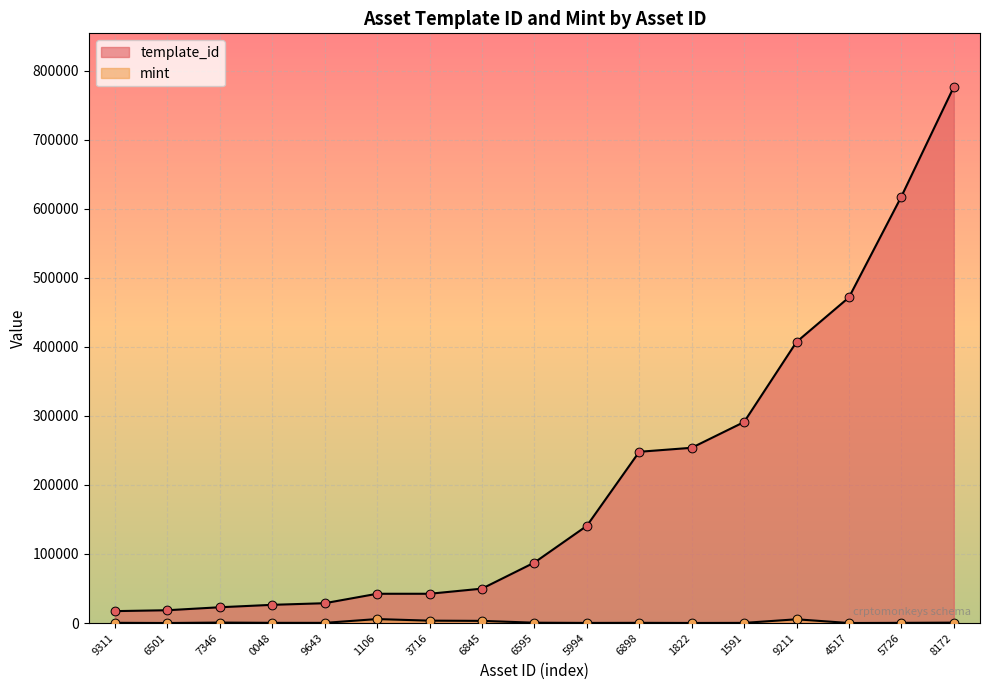

What are all the series names shown in the legend?

template_id, mint